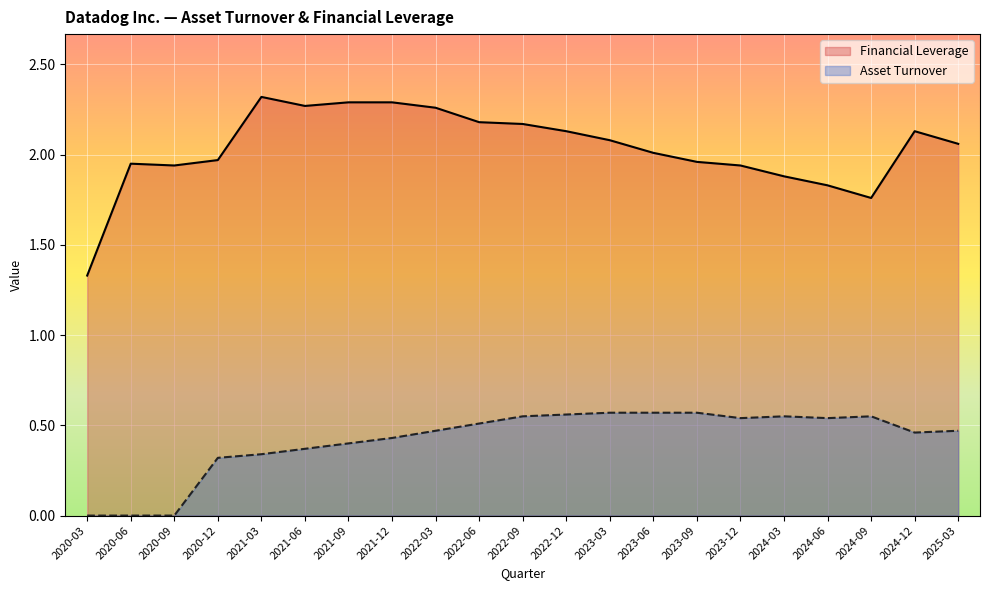

Reading left to right, extract all data points from this chart.

Financial Leverage: 1.3	1.9	1.9	2.0	2.3	2.3	2.3	2.3	2.3	2.2	2.2	2.1	2.1	2.0	2.0	1.9	1.9	1.8	1.8	2.1	2.1
Asset Turnover: 0.0	0.0	0.0	0.3	0.3	0.4	0.4	0.4	0.5	0.5	0.6	0.6	0.6	0.6	0.6	0.5	0.6	0.5	0.6	0.5	0.5